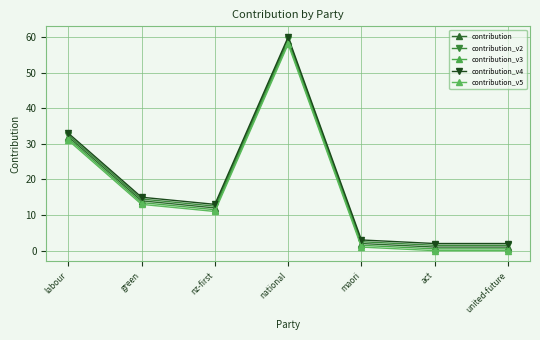

Reading left to right, list all the values displayed in this chart.

contribution: 32.0	14.0	12.0	59.0	2.0	1.0	1.0
contribution_v2: 32.5	14.5	12.5	59.5	2.5	1.5	1.5
contribution_v3: 31.5	13.5	11.5	58.5	1.5	0.5	0.5
contribution_v4: 33.0	15.0	13.0	60.0	3.0	2.0	2.0
contribution_v5: 31.0	13.0	11.0	58.0	1.0	0.0	0.0